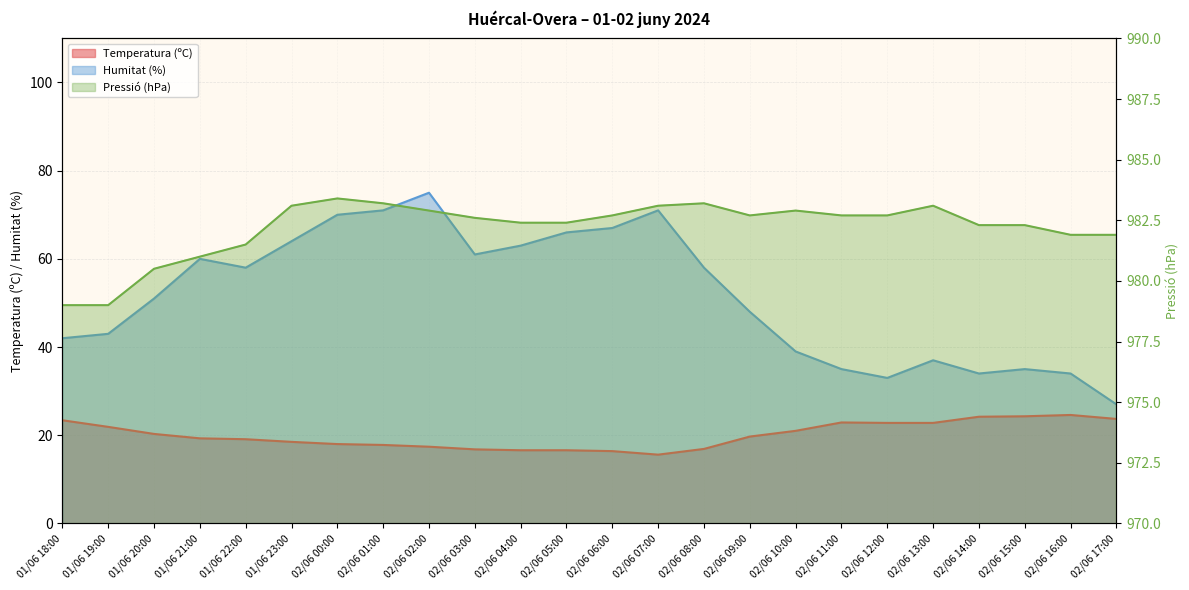

How many lines are shown in the chart?

3